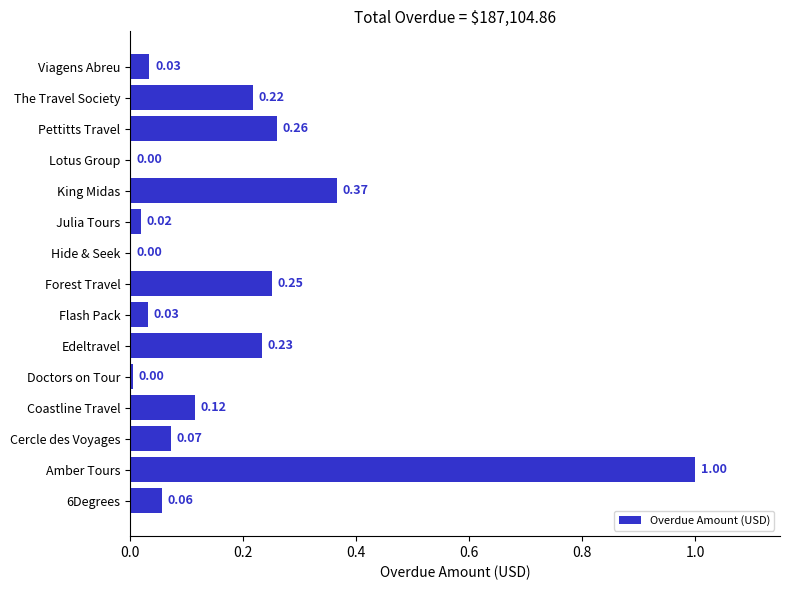

Which has a higher value, Edeltravel or 6Degrees?

Edeltravel